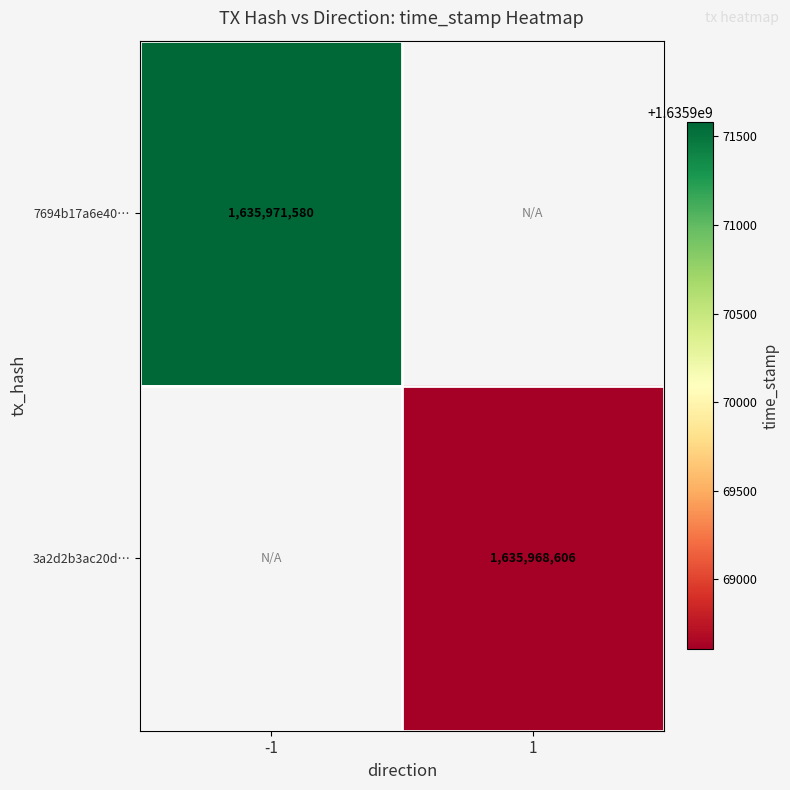

How many data points does each series have?

2